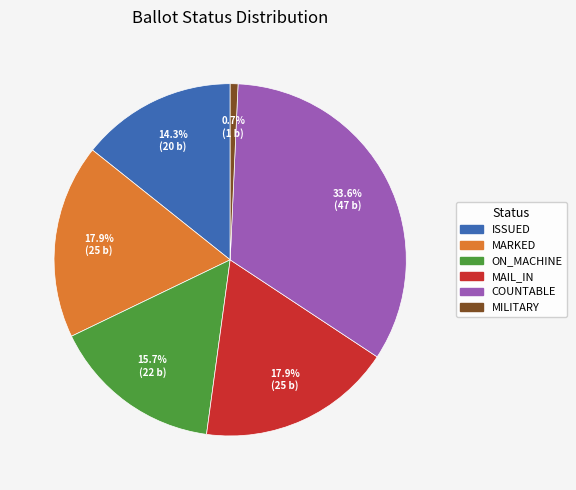

Is there a majority slice in this chart?

No